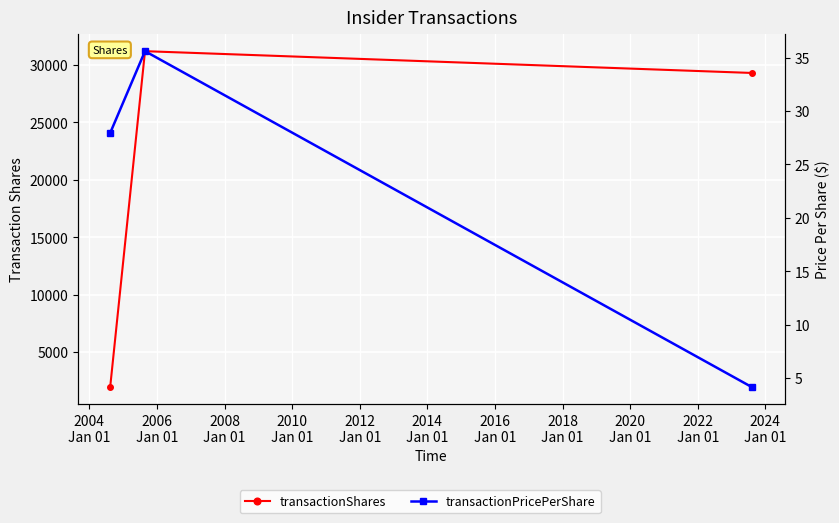

What is the highest value of the transactionShares series?

31200.0